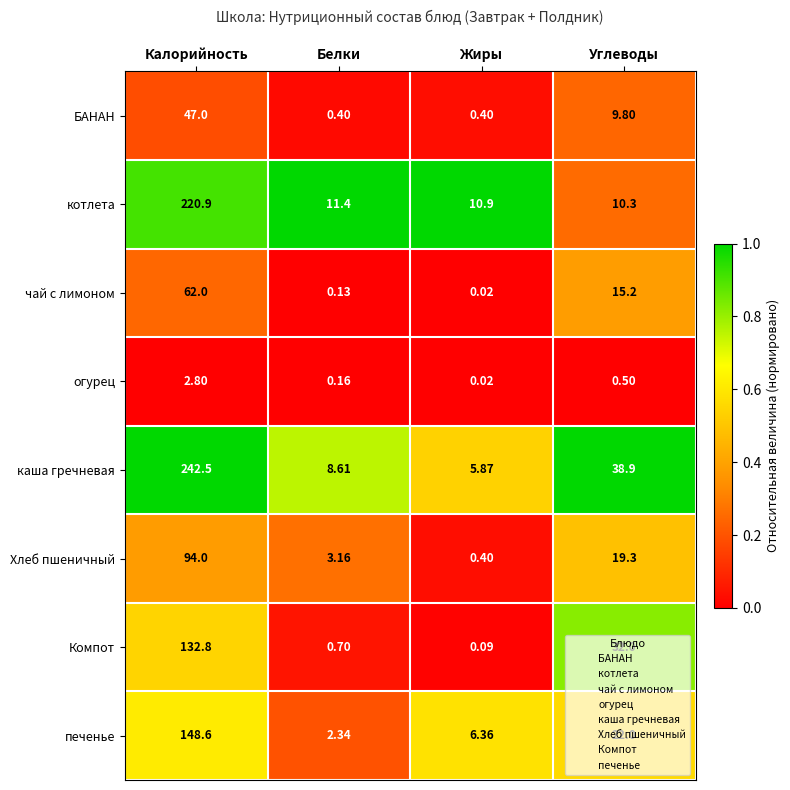

Where is каша гречневая nearest to the value 124?

Углеводы